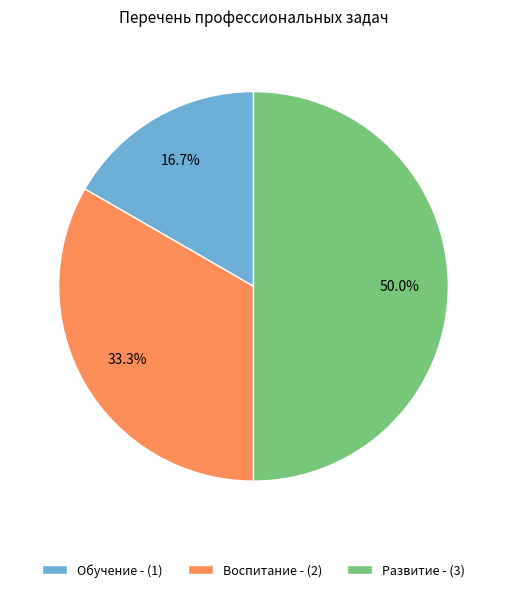

What is the ratio of the value at Обучение to the value at Воспитание?

0.5